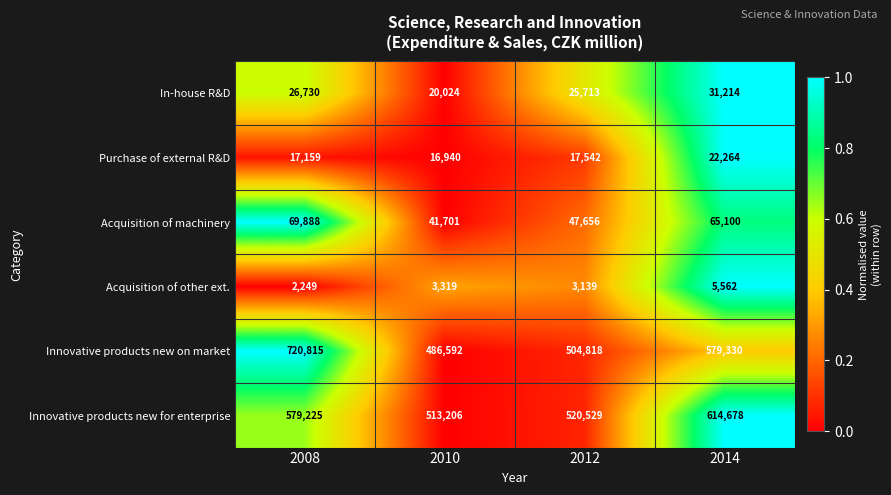

What is the difference between the second highest and minimum values in the Acquisition of other ext. series?

1070